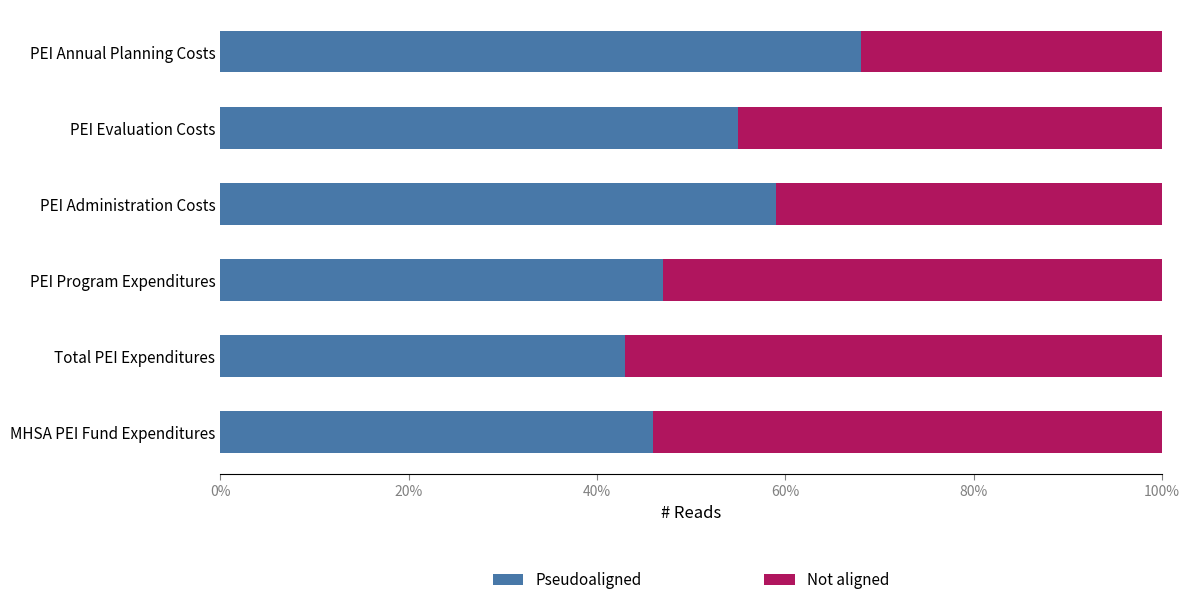

At which label does Pseudoaligned reach its peak?

PEI Annual Planning Costs